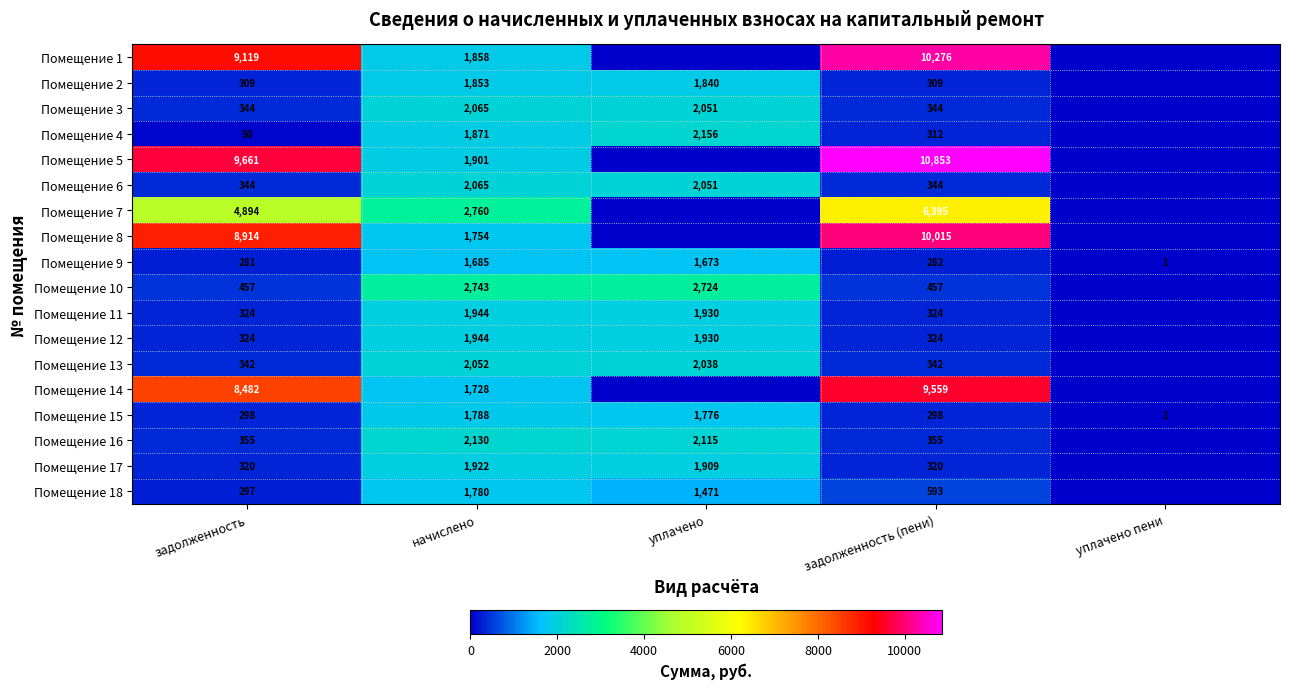

At how many categories does at least one series exceed 9661?

1